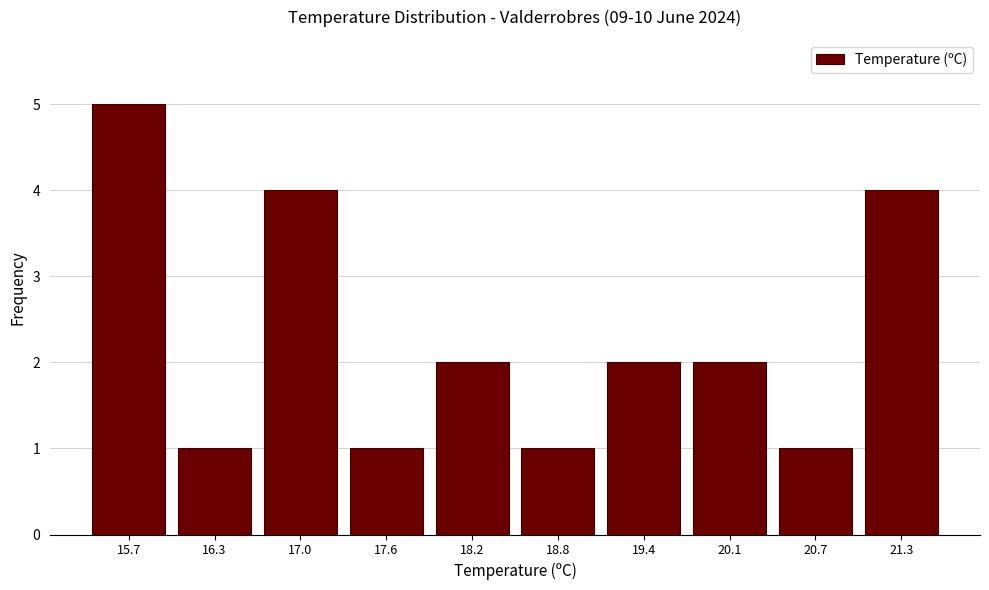

Reading left to right, transcribe this chart: for each bar, give the range it covers on the x-axis and its height. Neither the bar edges nor the heights are printed on the chart, so give them approximately, as read against the axes.

15.40 to 16.02: 5
16.02 to 16.64: 1
16.64 to 17.26: 4
17.26 to 17.88: 1
17.88 to 18.50: 2
18.50 to 19.12: 1
19.12 to 19.74: 2
19.74 to 20.36: 2
20.36 to 20.98: 1
20.98 to 21.60: 4